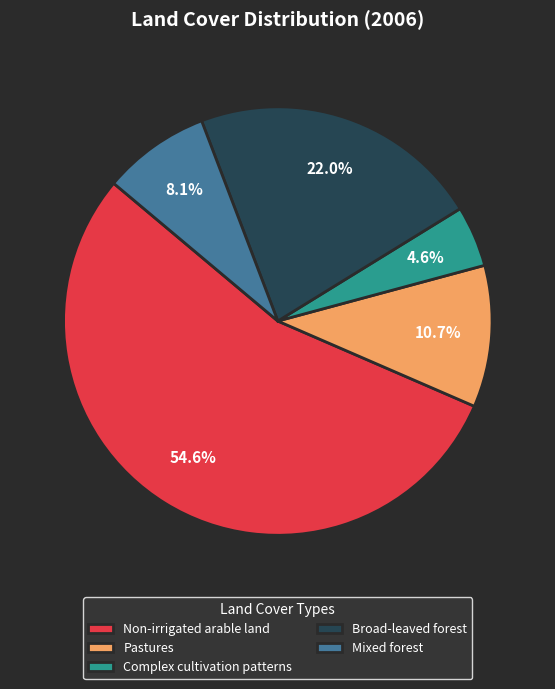

Rank the categories by value from lowest to highest.

Complex cultivation patterns, Mixed forest, Pastures, Broad-leaved forest, Non-irrigated arable land